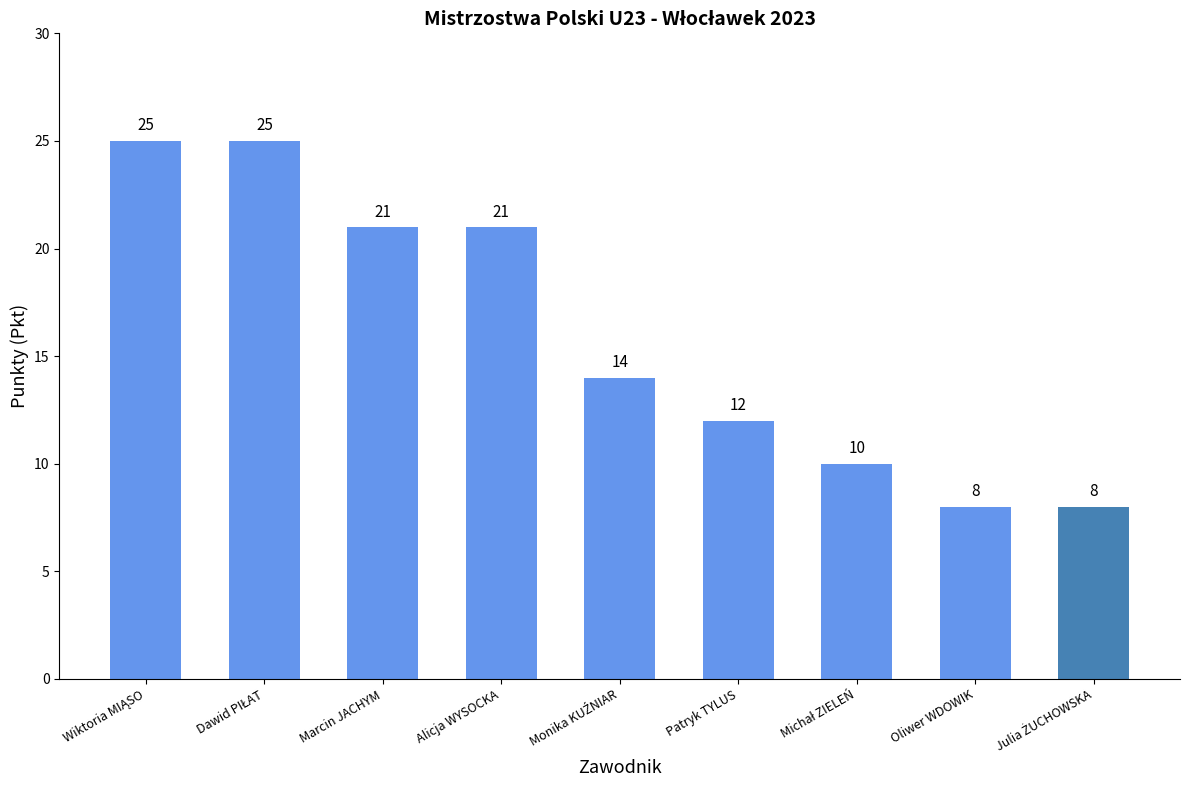

Approximately how many times larger is the value at Alicja WYSOCKA compared to Oliwer WDOWIK?

2.6